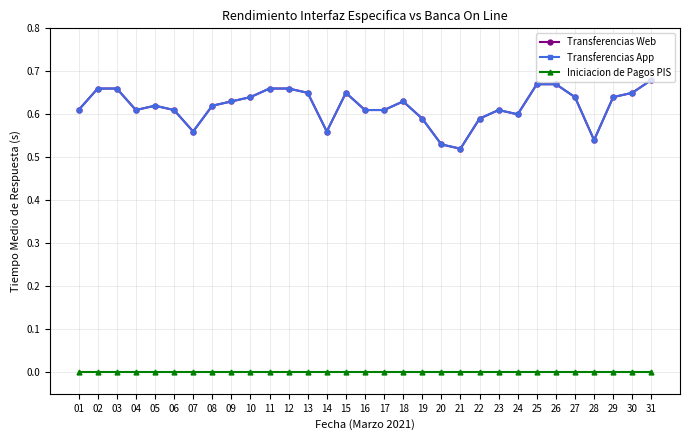

Is this an area chart (filled region under the line)?

No